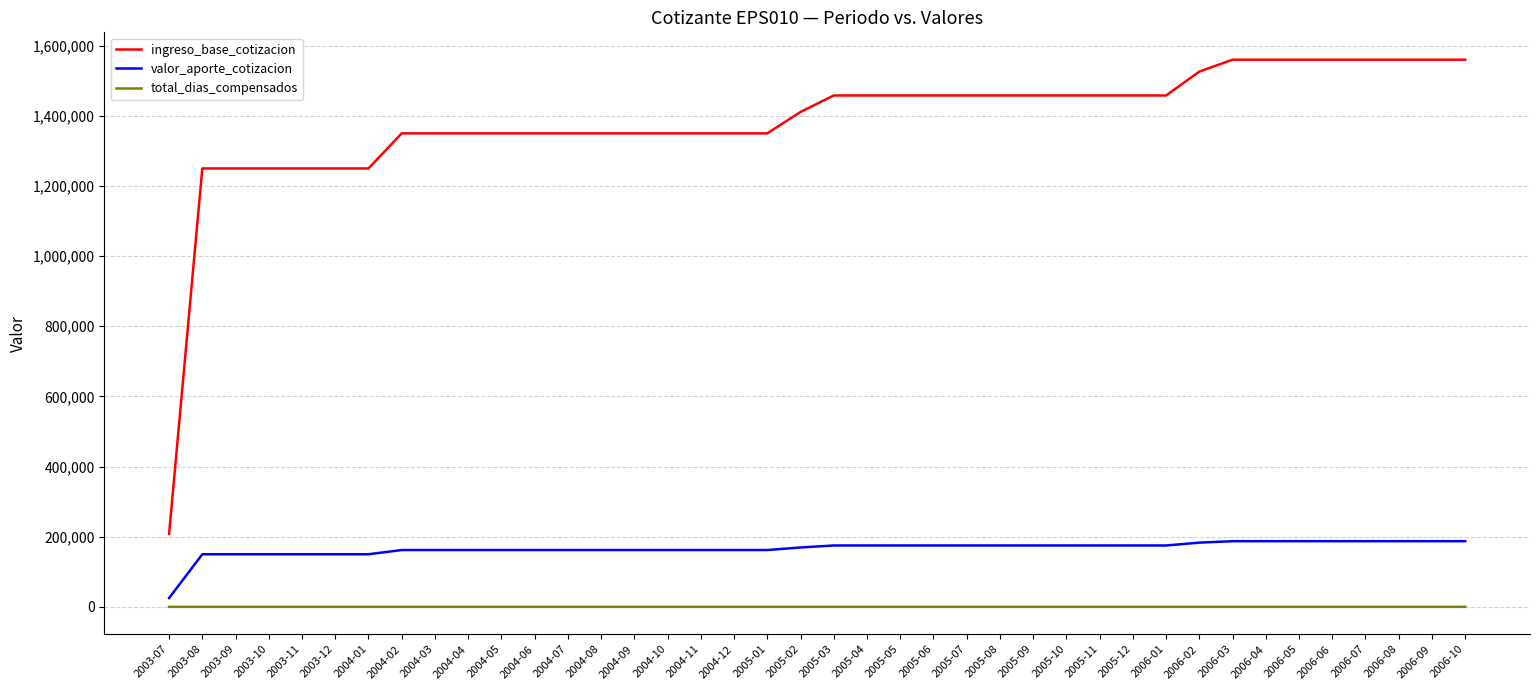

At 2004-01, list the series in order from smallest to largest.

total_dias_compensados, valor_aporte_cotizacion, ingreso_base_cotizacion